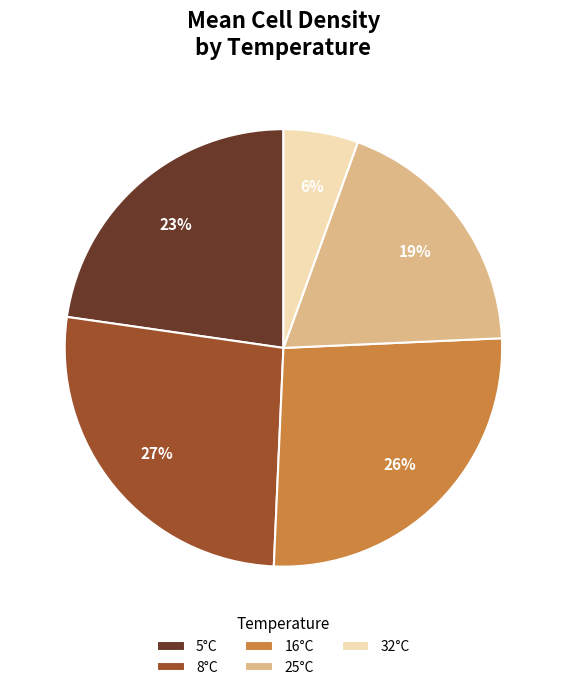

What is the smallest slice in the pie chart?

32°C